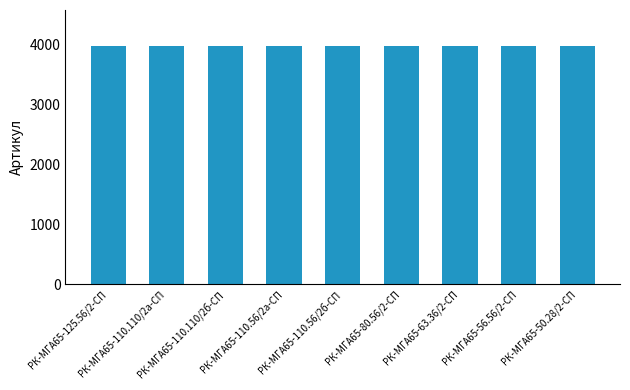

What is the value of the 4th bar from the left?

3982